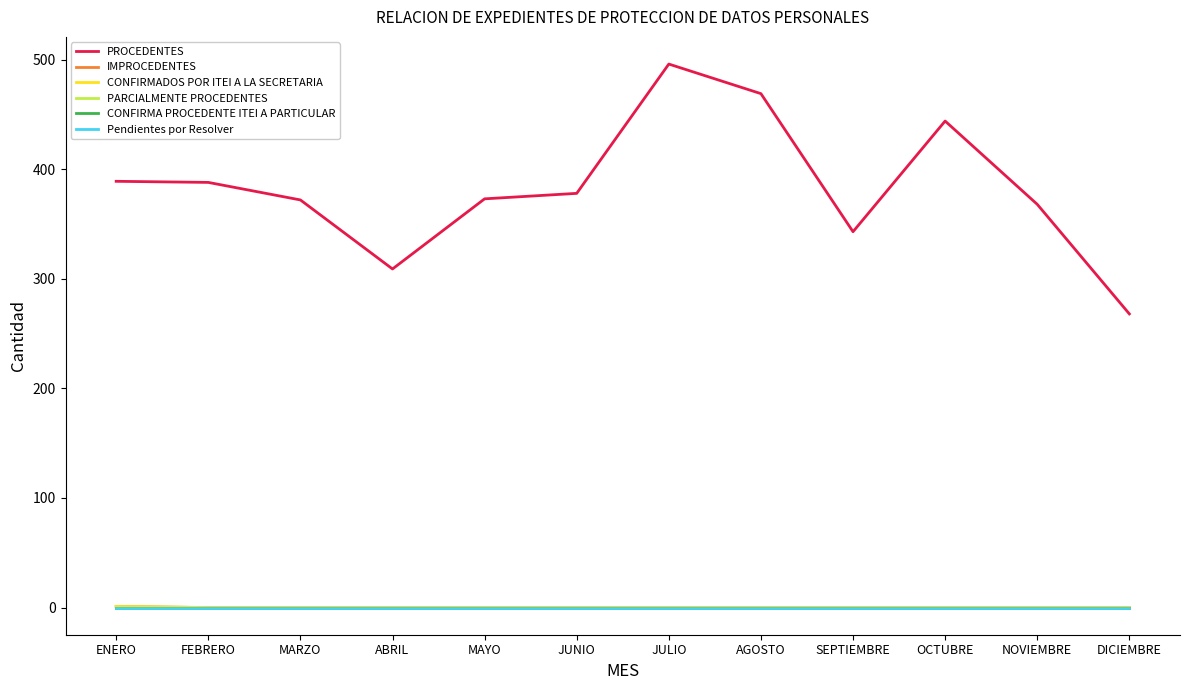

Count the CONFIRMADOS POR ITEI A LA SECRETARIA values in the range 0 to 1.

12